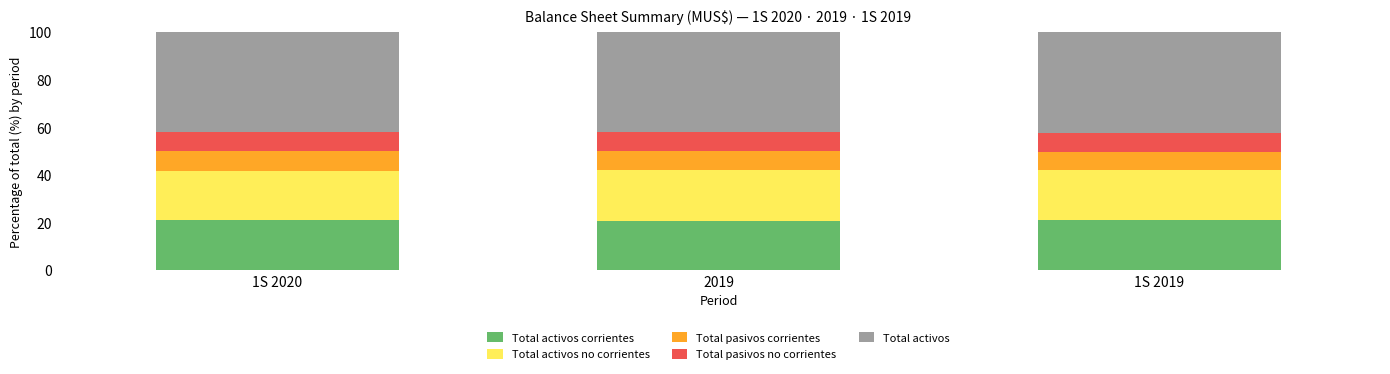

What is the total value across all series at 1S 2019?

100.0